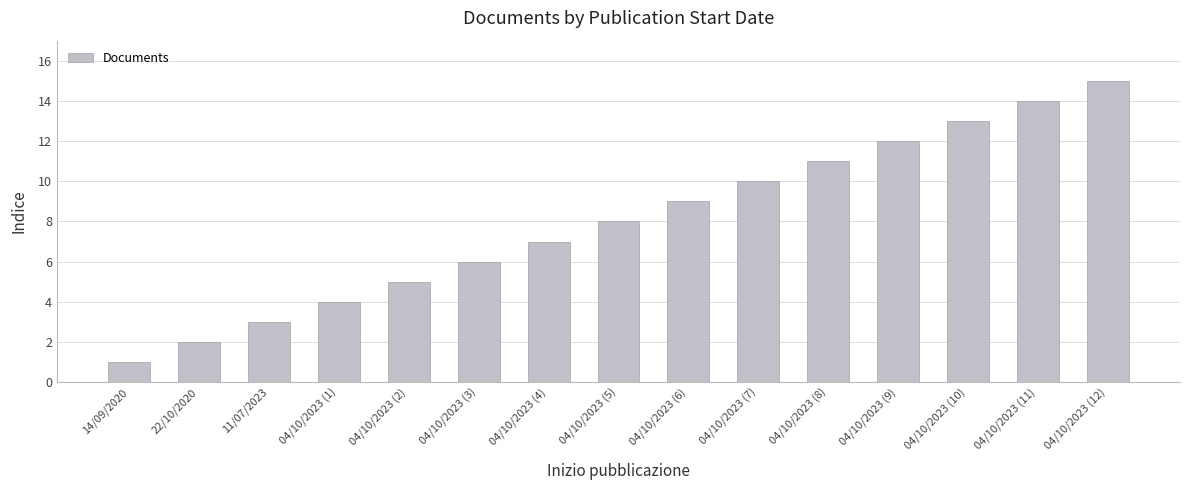

How many data points are less than 8?

7